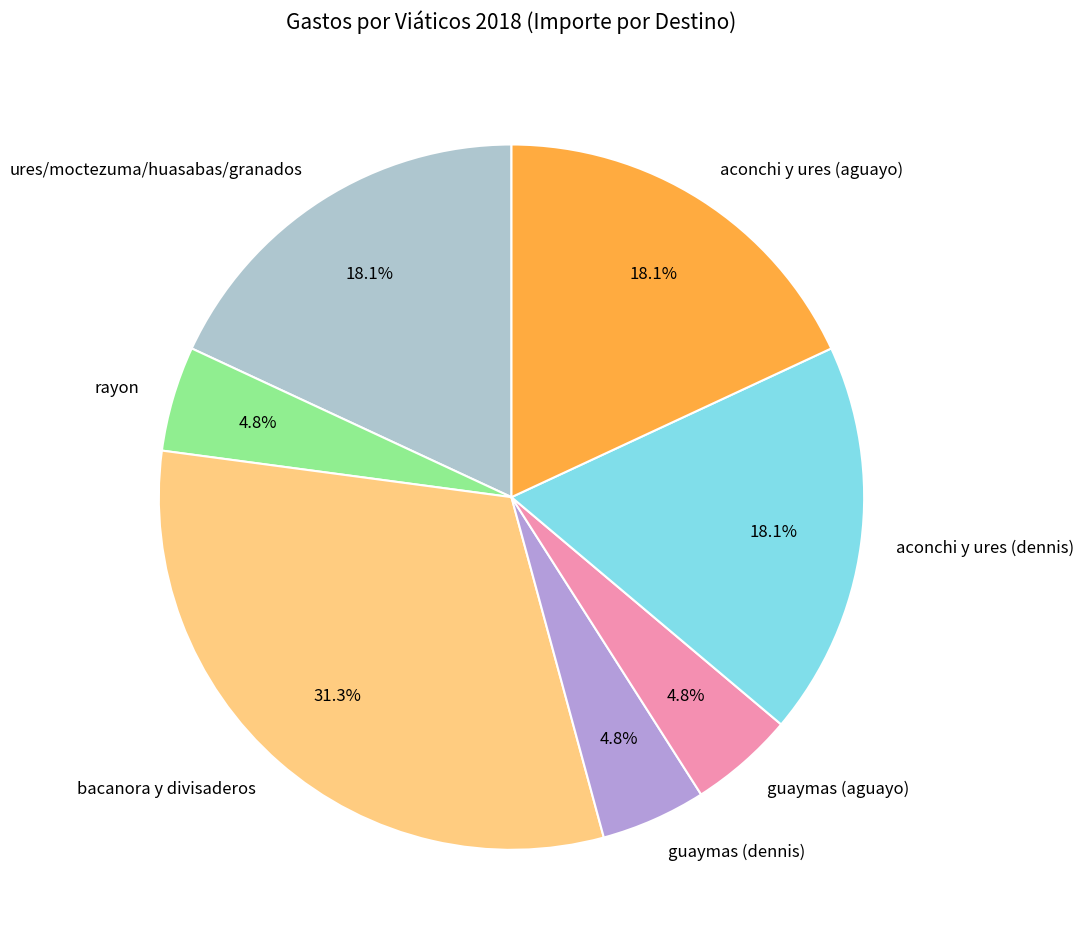

What percentage do guaymas (dennis) and rayon together represent?

9.6%